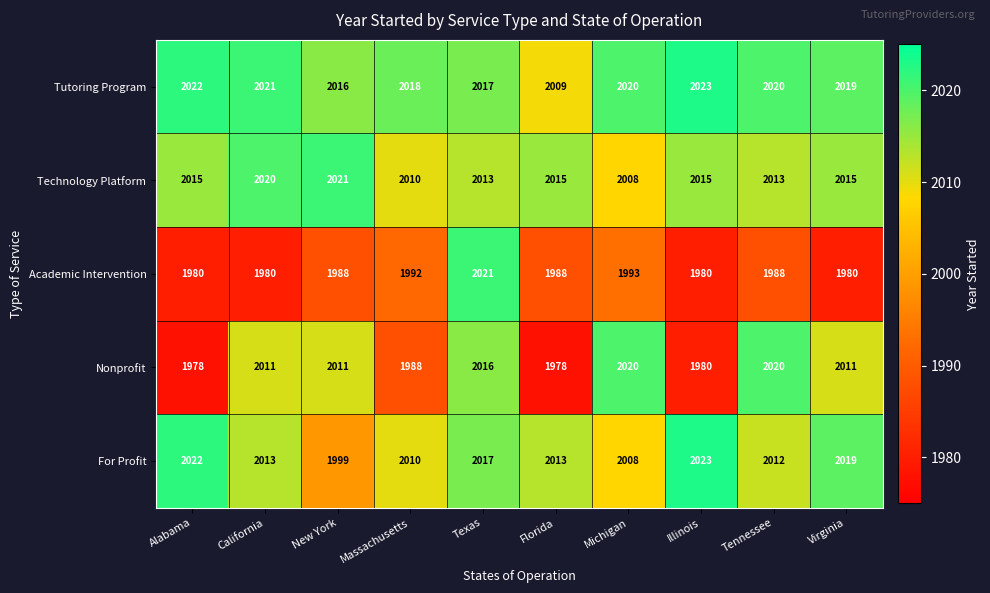

Which category has the highest value across all series?

Illinois